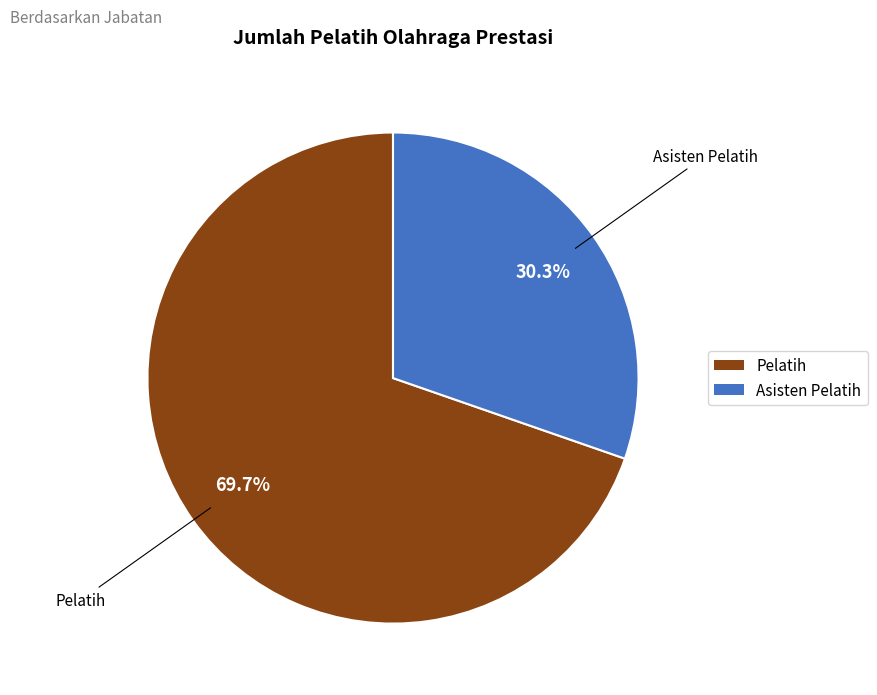

How many segments does this pie chart have?

2